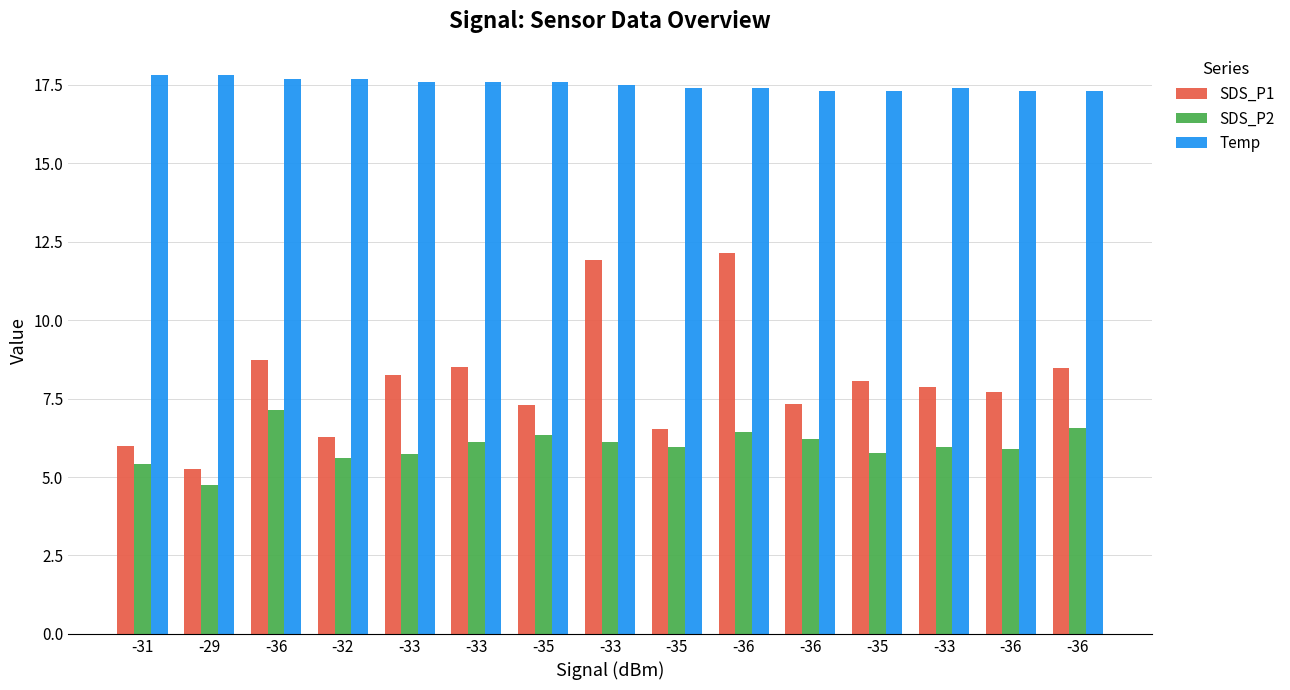

What is the label of the 12th bar from the right?

-32